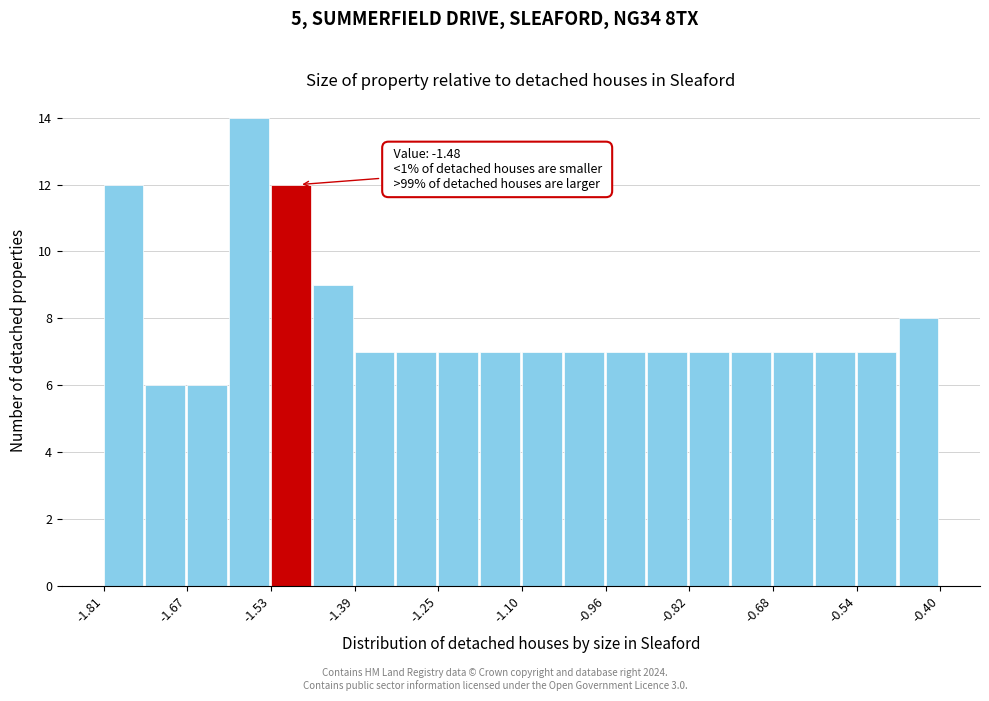

Read against the x-axis, roughly where is the centre of the tallest bar?

-1.56